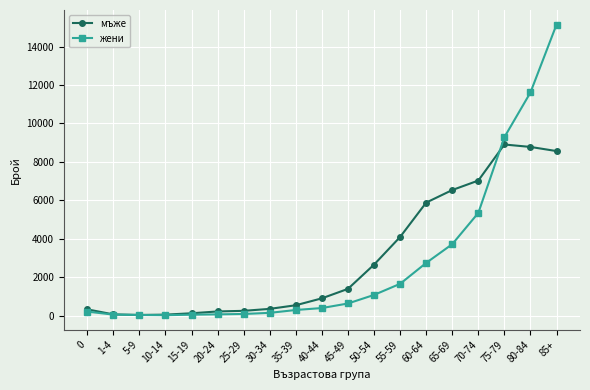

Rank the series by their maximum value, from highest to lowest.

жени, мъже